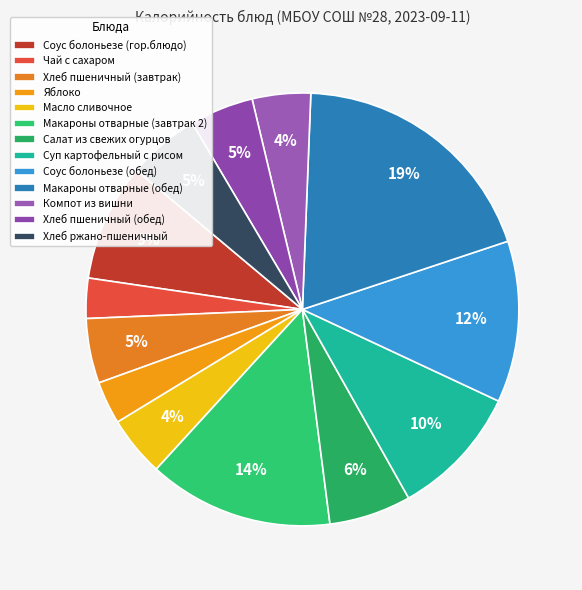

Count the number of slices in the pie.

13